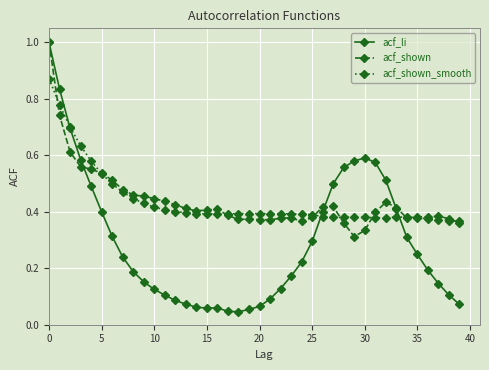

Which series has the largest range (max minus min)?

acf_li